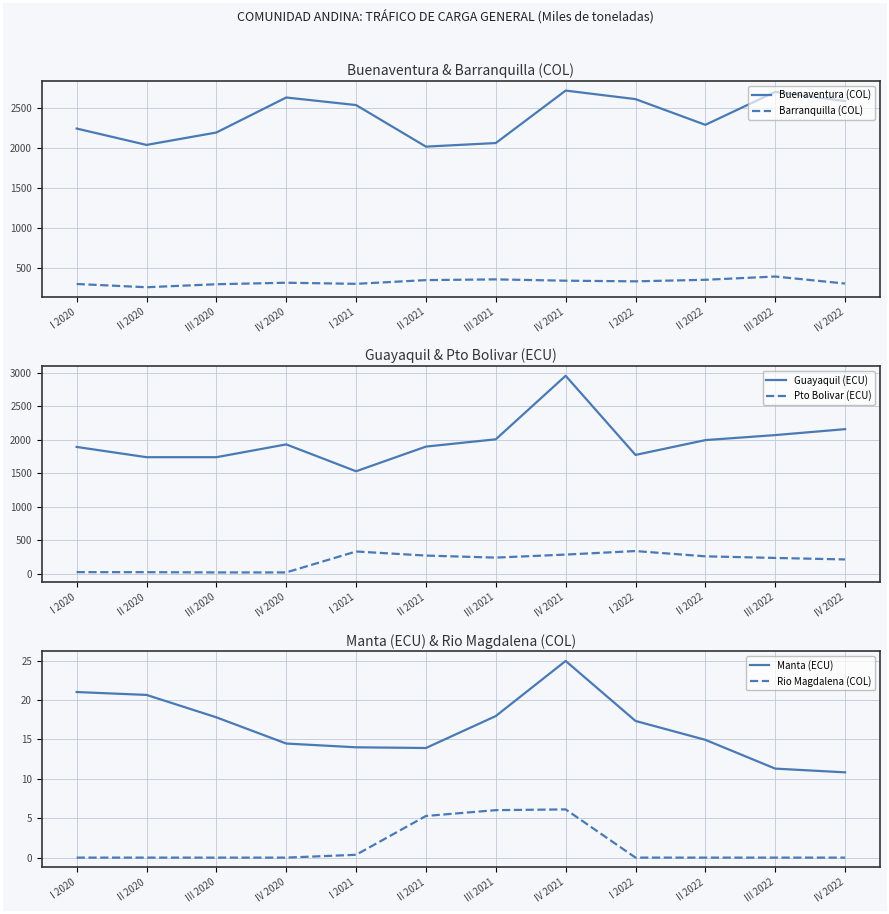

The Manta (ECU) series shows 34.1 at IV 2021. True or false?

False